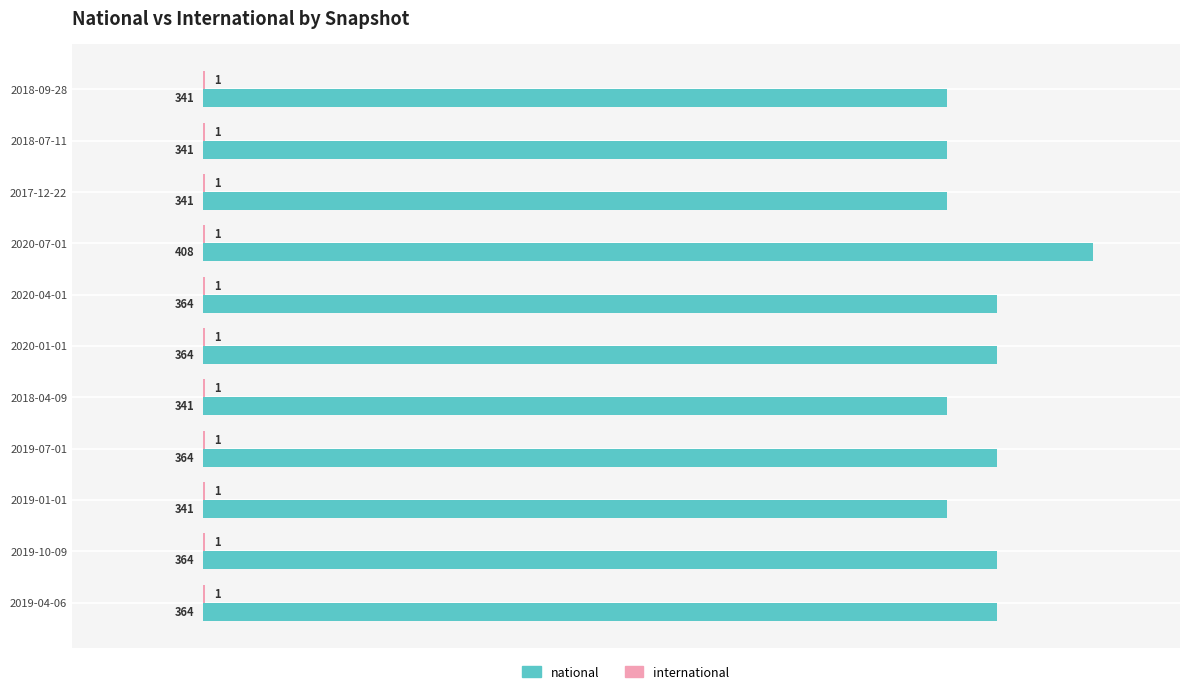

How many data points does each series have?

11